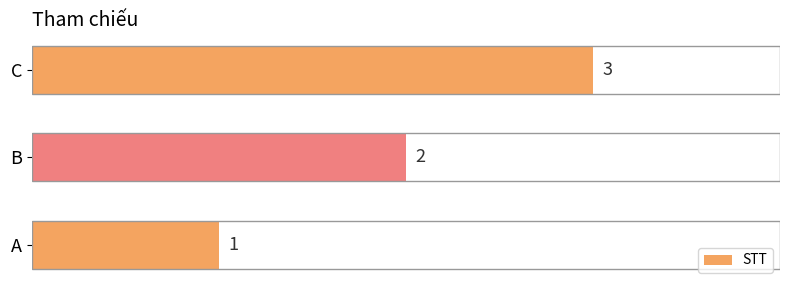

The value at A is 1. True or false?

True